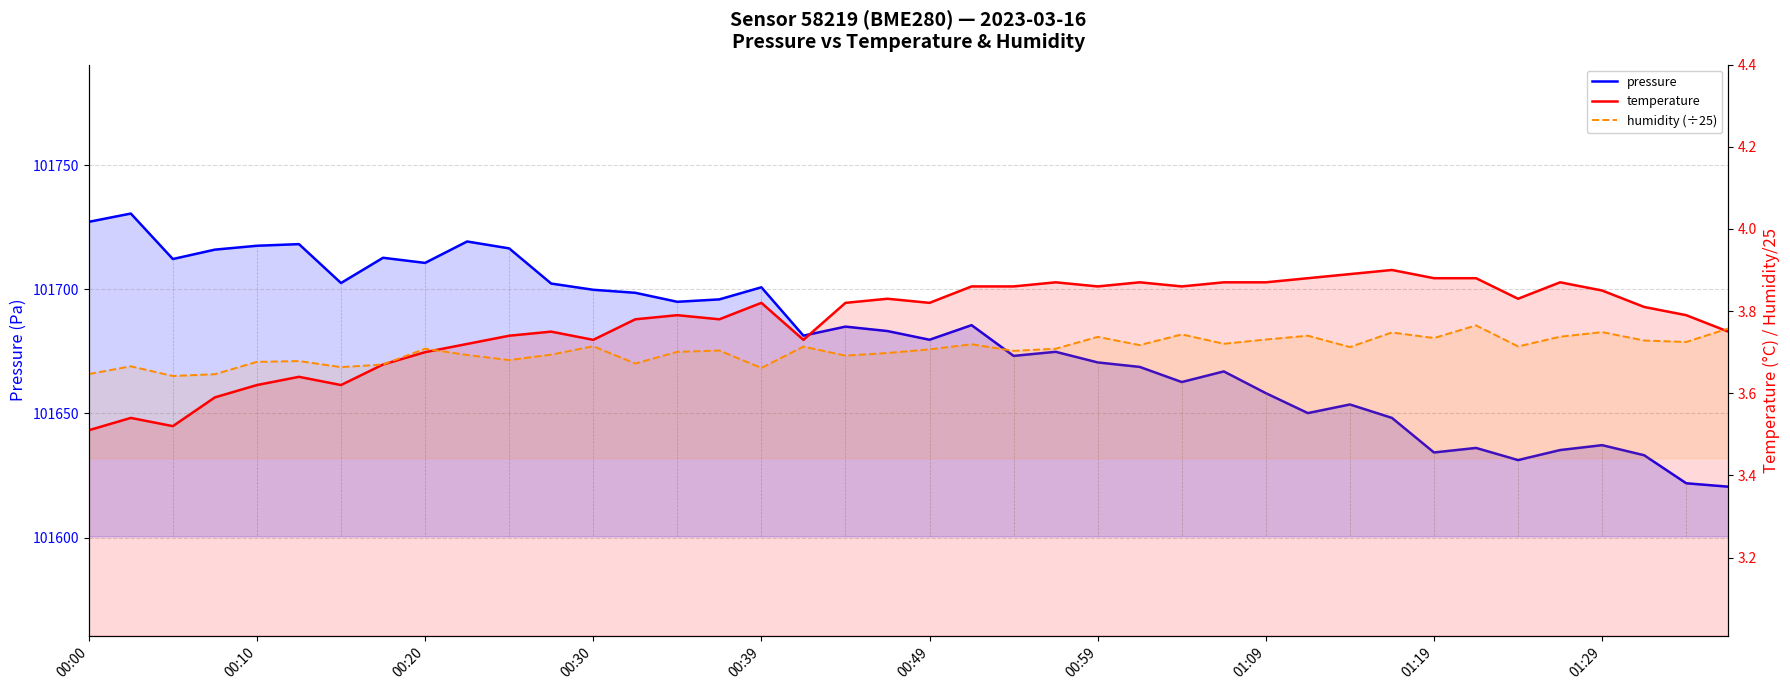

What is the greatest value displayed?

101730.5